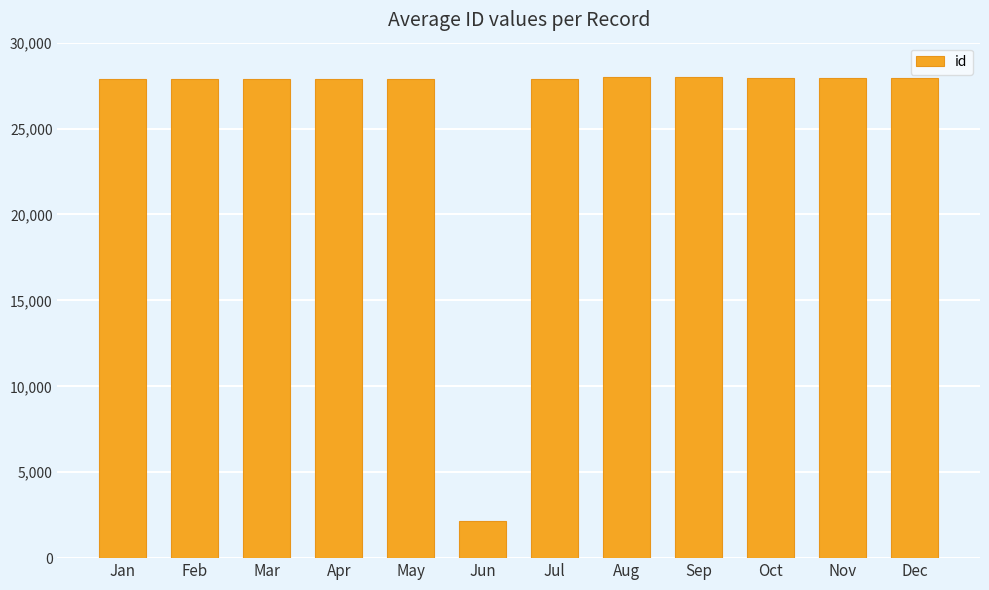

What is the maximum value shown in the chart?

27987